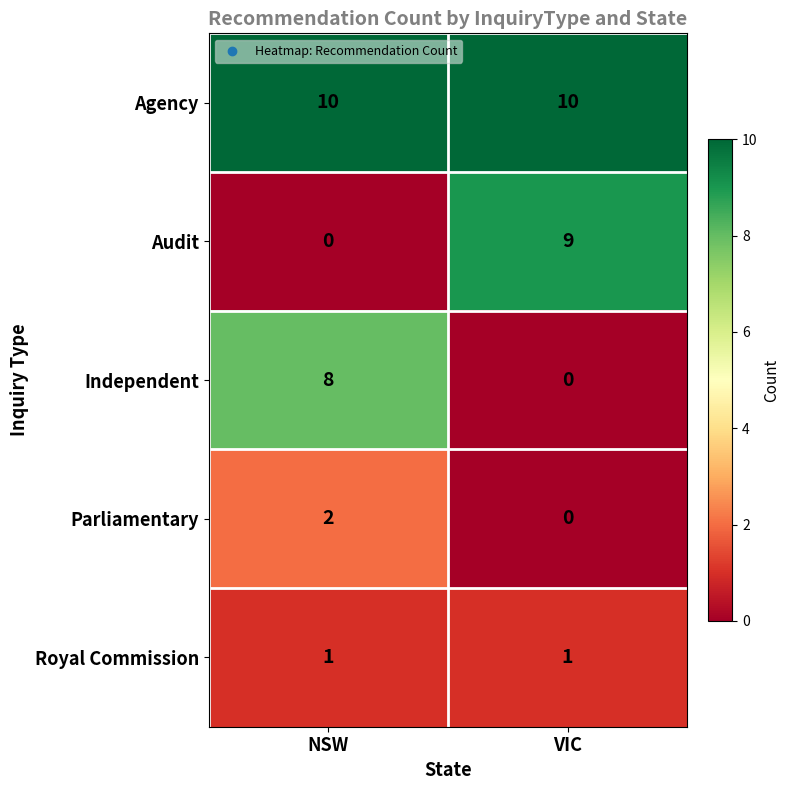

What is the lowest value of the Agency series?

10